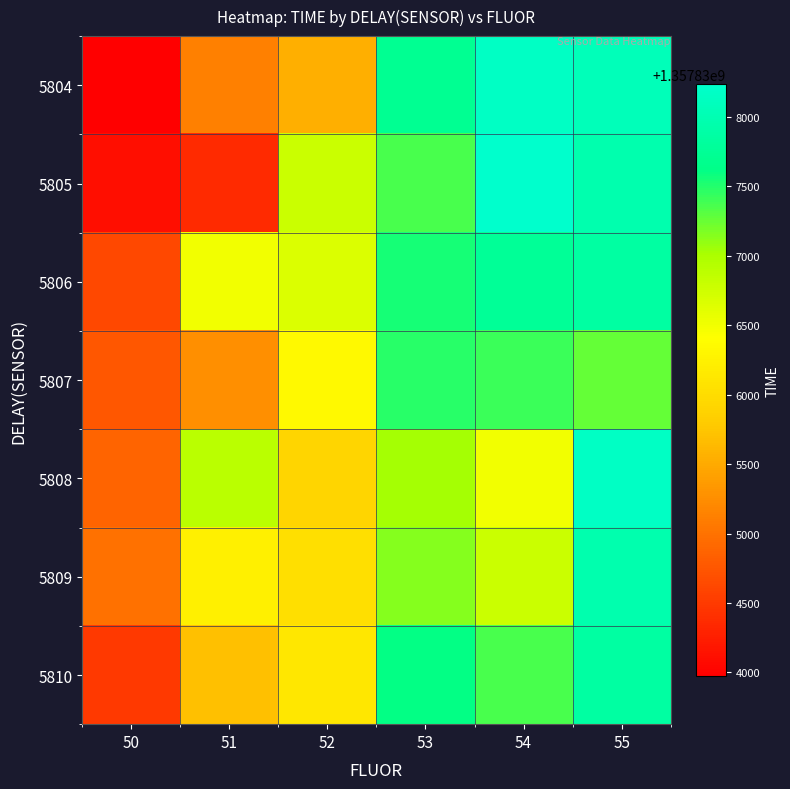

Which label corresponds to the smallest value in the chart?

50